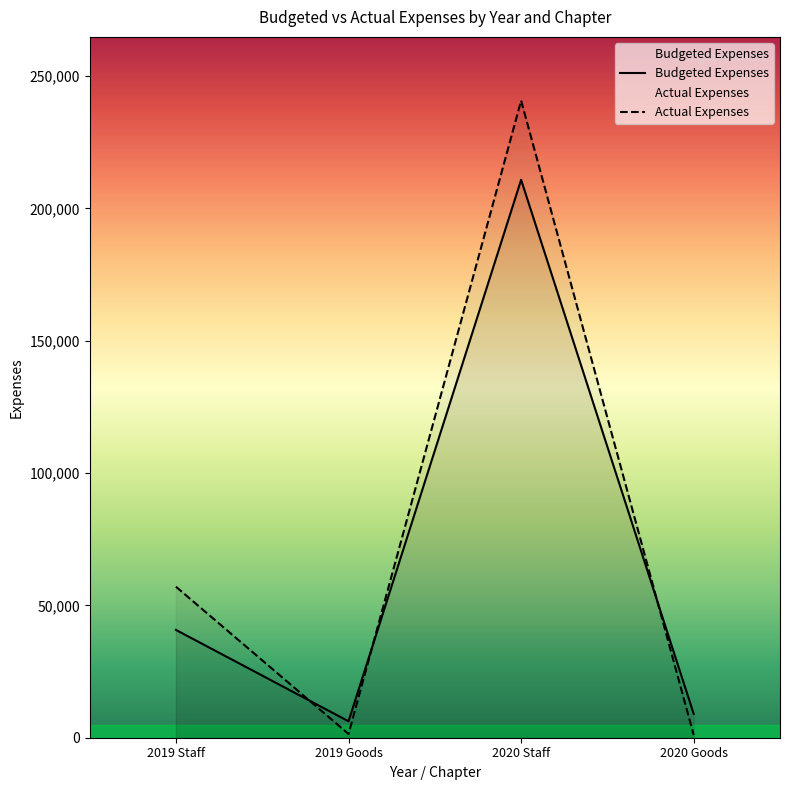

Reading left to right, transcribe all the data shown in this chart.

Budgeted Expenses: 2019 Staff=40735.0	2019 Goods=6215.8	2020 Staff=210825.0	2020 Goods=9000.0
Actual Expenses: 2019 Staff=57060.2	2019 Goods=1426.2	2020 Staff=240761.4	2020 Goods=1036.8